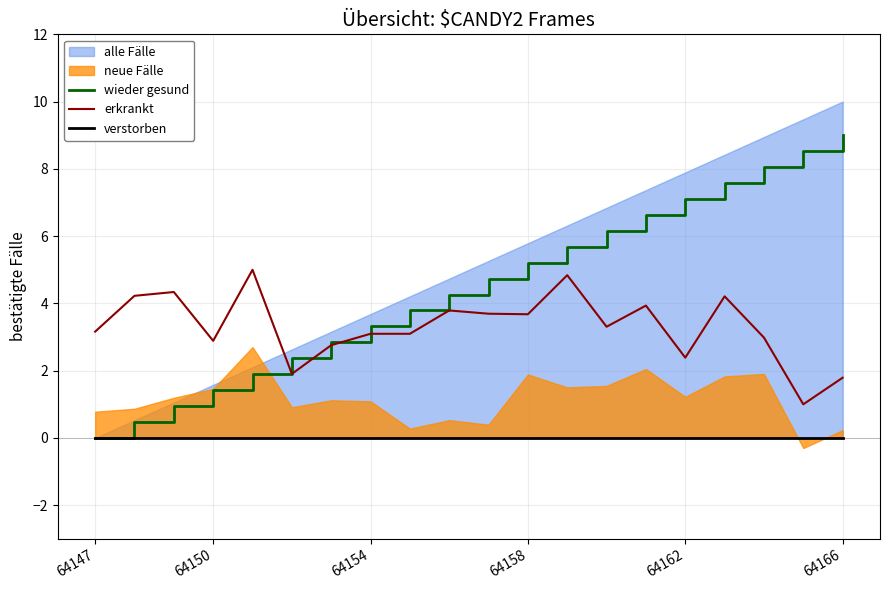

True or false: verstorben has more than 2 points higher than both neighbors.

False